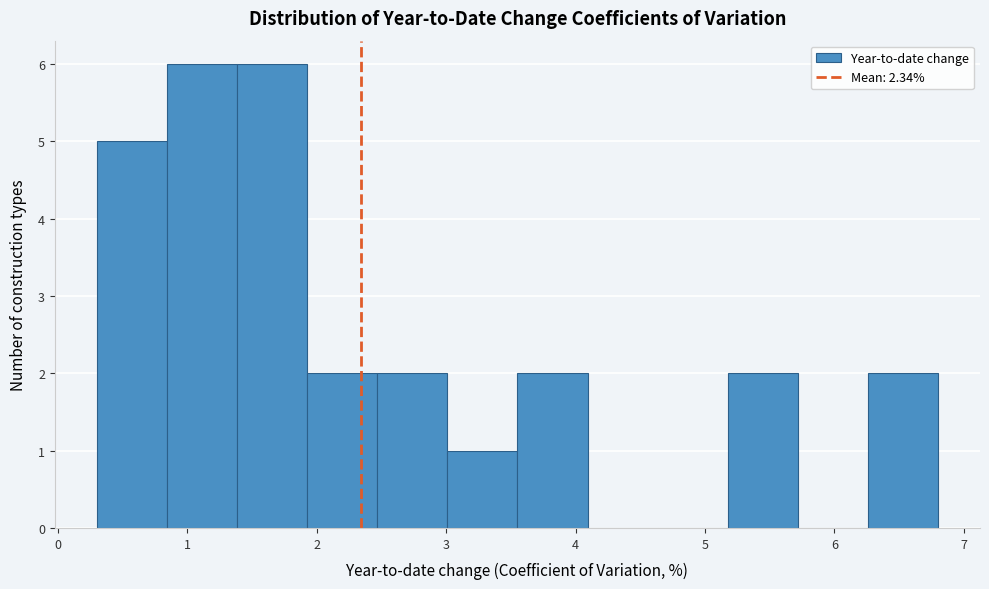

Reading left to right, list every bar in this chart as the range it spans on the x-axis followed by its height. Neither the bar edges nor the heights are printed on the chart, so give them approximately, as read against the axes.

0.3 to 0.8: 5
0.8 to 1.4: 6
1.4 to 1.9: 6
1.9 to 2.5: 2
2.5 to 3.0: 2
3.0 to 3.6: 1
3.6 to 4.1: 2
4.1 to 4.6: 0
4.6 to 5.2: 0
5.2 to 5.7: 2
5.7 to 6.3: 0
6.3 to 6.8: 2